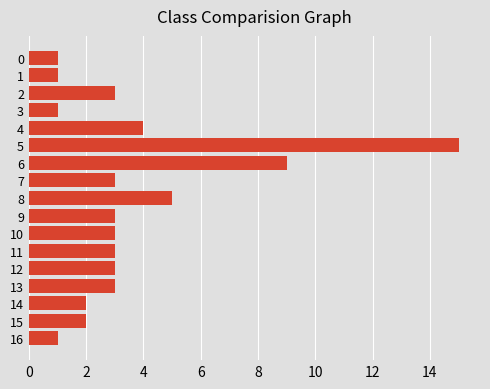

What is the average value?

4